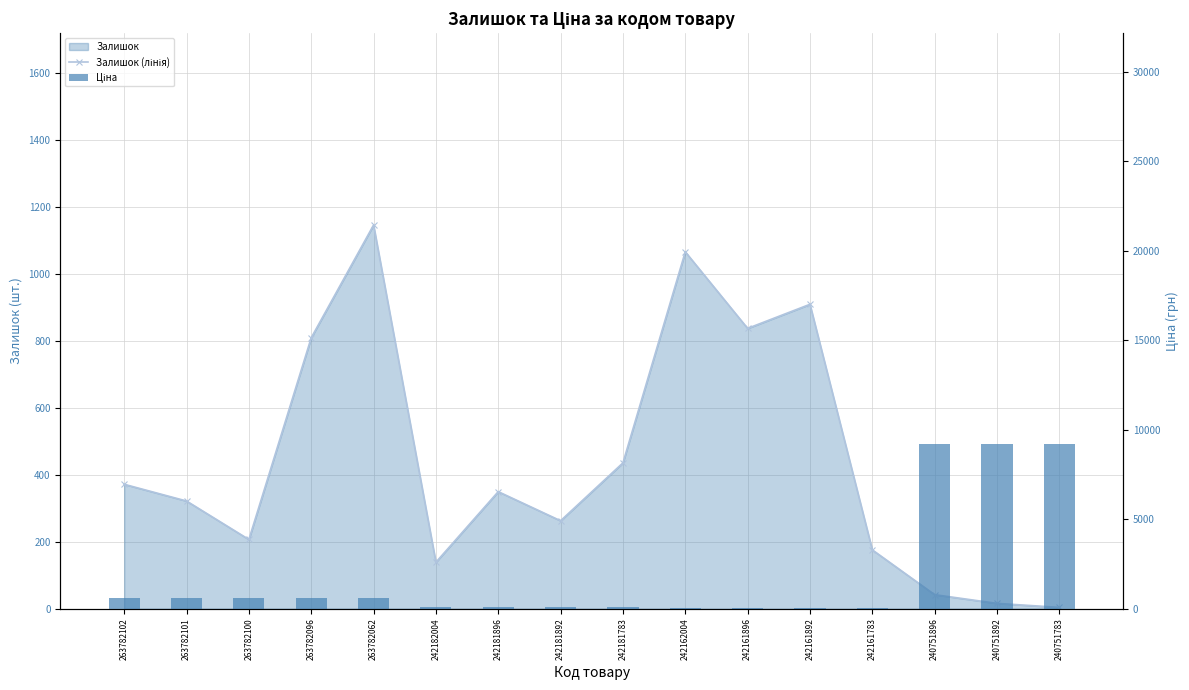

What is the value of the Ціна bar at the 9th from the left?

111.7